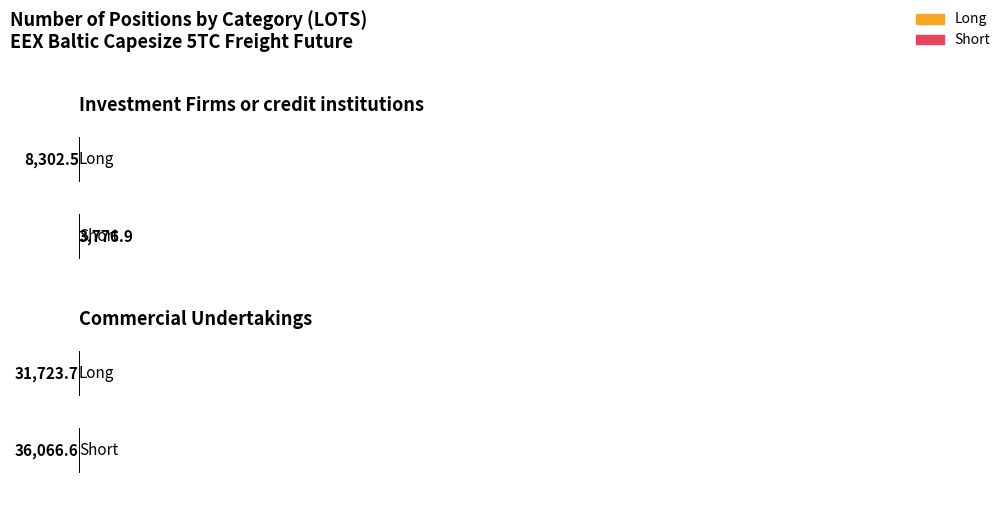

Is the value of Long at Commercial Undertakings greater than the value of Short at Investment Firms or credit institutions?

Yes